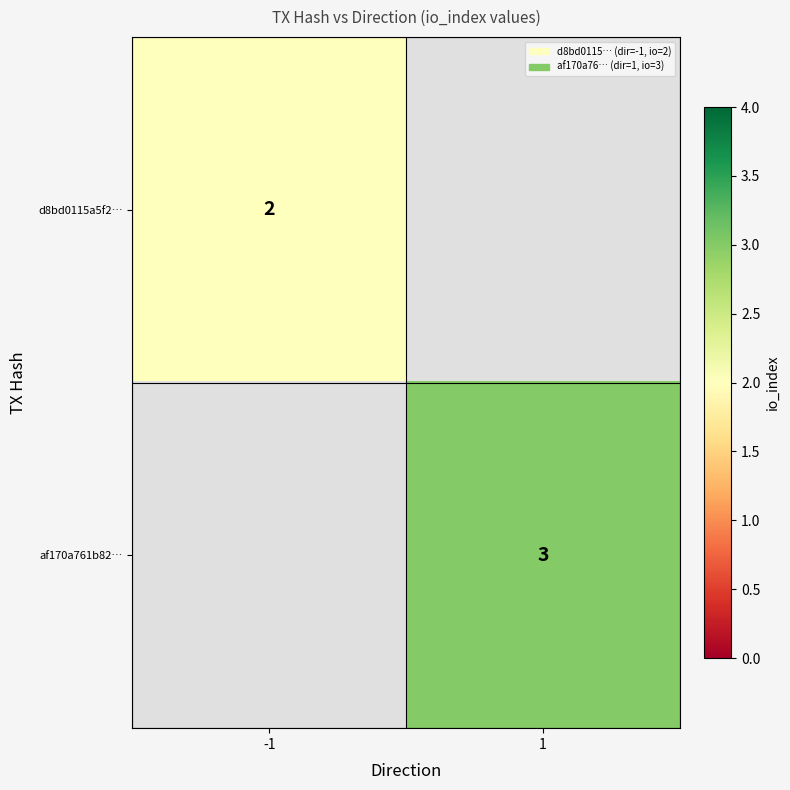

True or false: af170a761b82… has a value of 3 at 1.

True